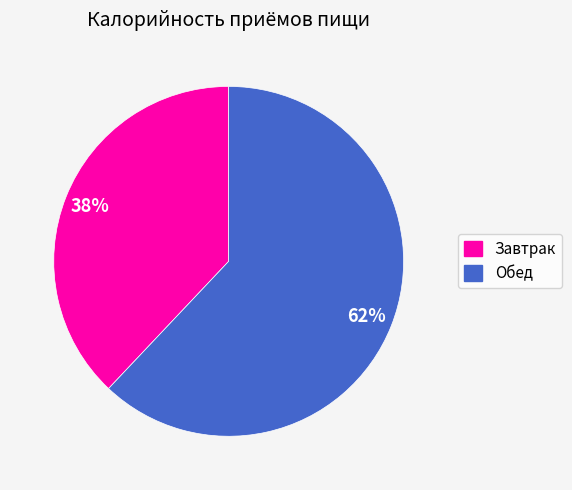

To the nearest percent, what is the difference between the largest and smallest slice percentages?

24%